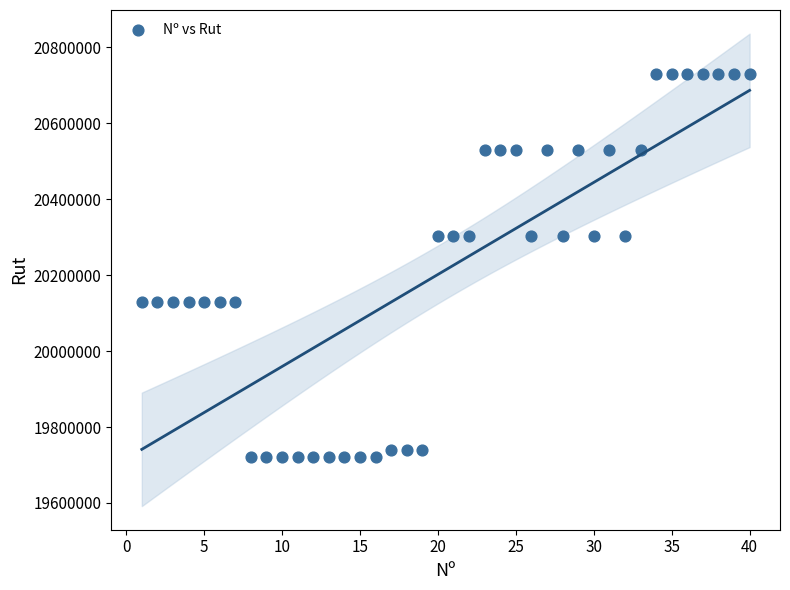

What is the range of X values (max minus min)?

39